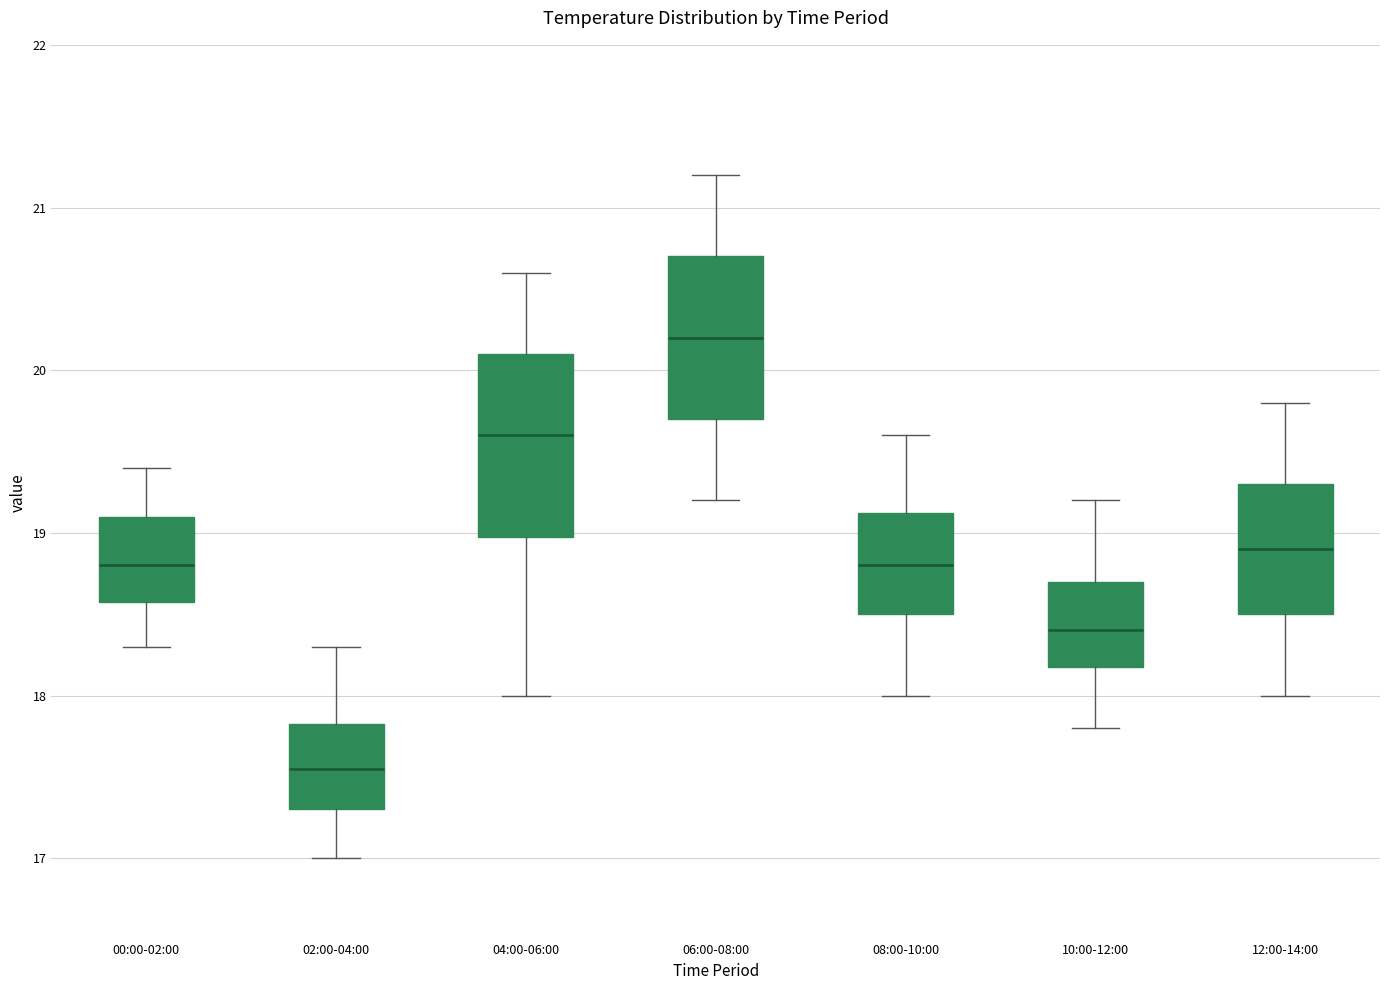

Where does the median line of the box for 12:00-14:00 sit on the y-axis? The values are not printed on the chart, so give them approximately, as read against the axis.

18.9